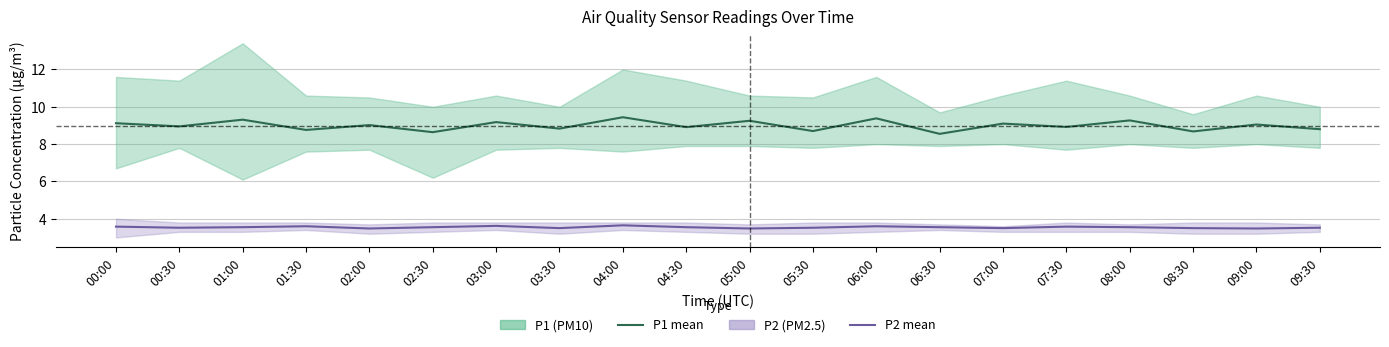

Count the number of categories in the chart.

20